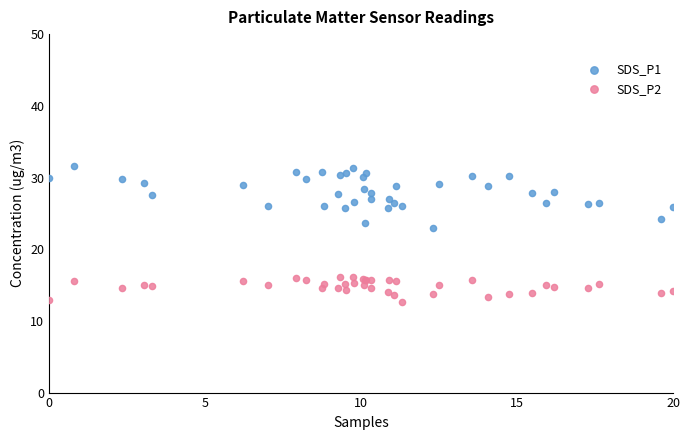

Which series has the largest Y range (max minus min)?

SDS_P1